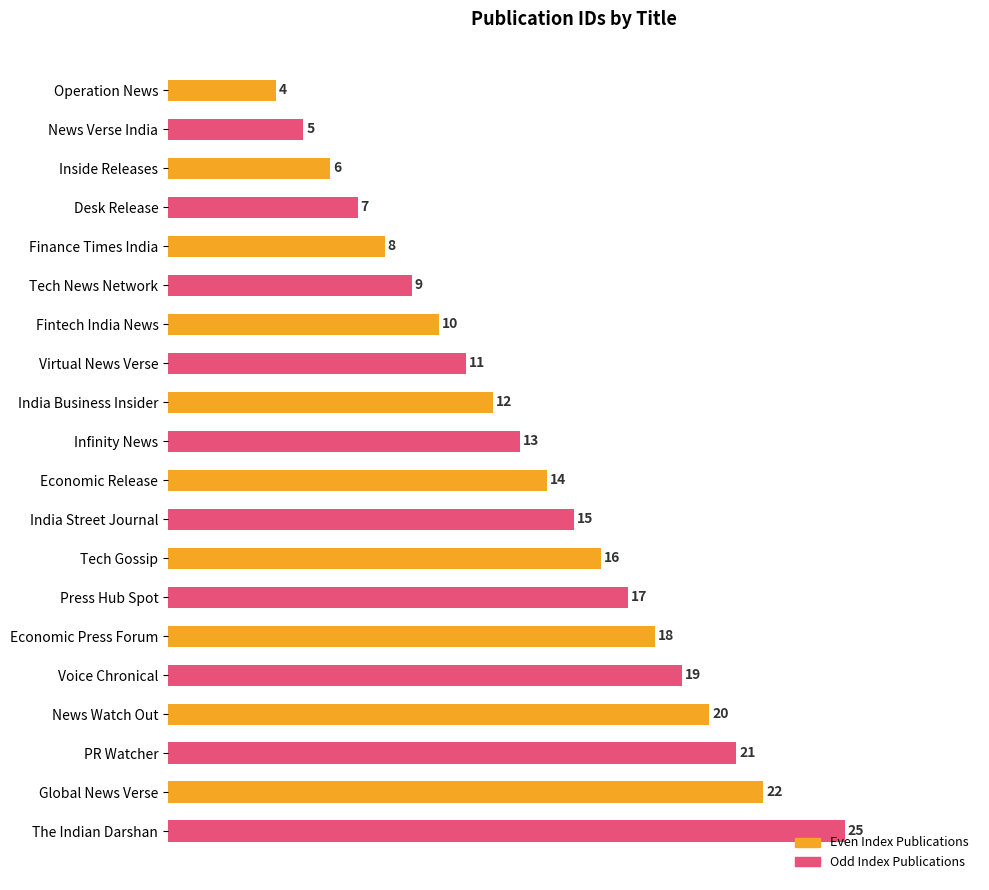

The value at News Watch Out is 33. True or false?

False